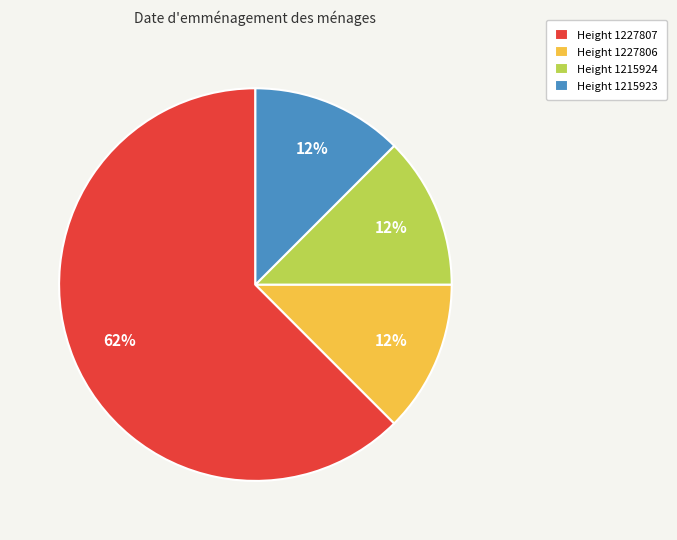

Which category has the biggest portion of the pie?

Height 1227807